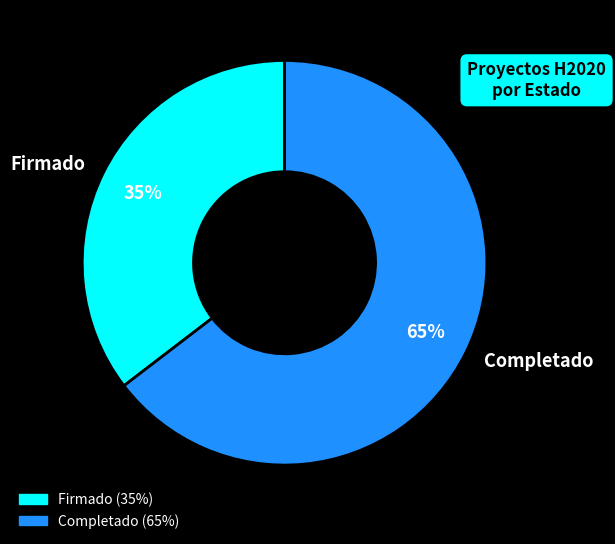

The Firmado slice represents 30% of the pie. True or false?

False